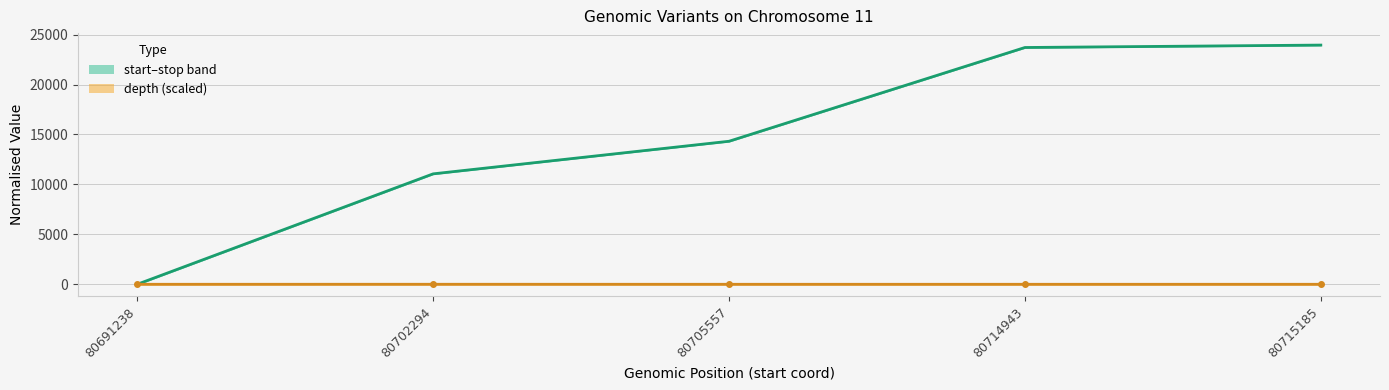

The value at 80702294 is 7039.0. True or false?

False